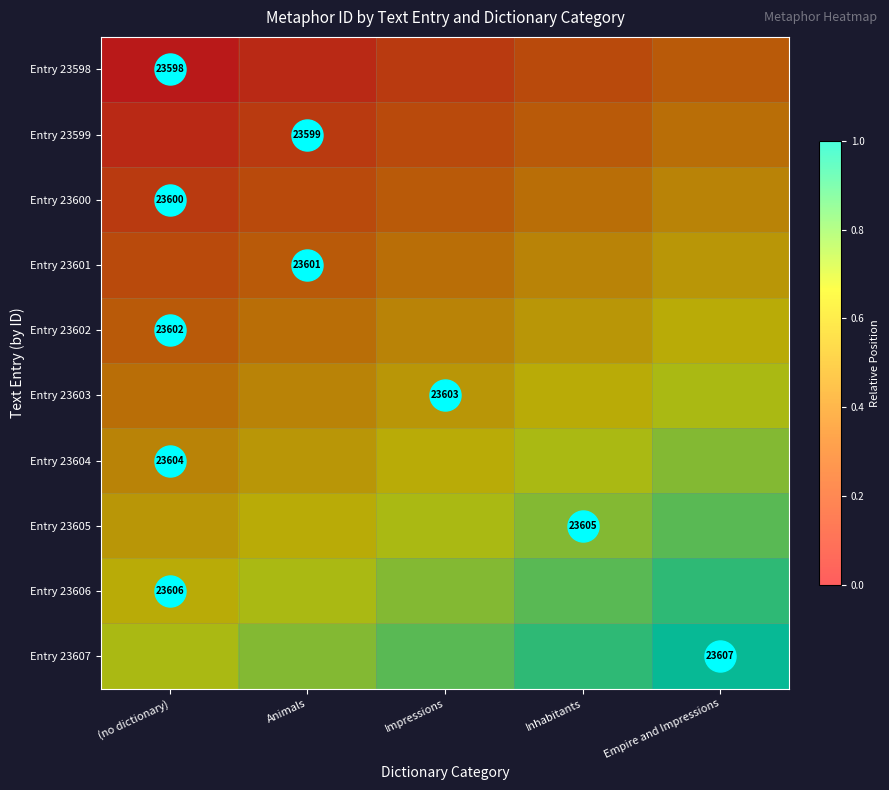

At which category is the sum across all series the highest?

Empire and Impressions